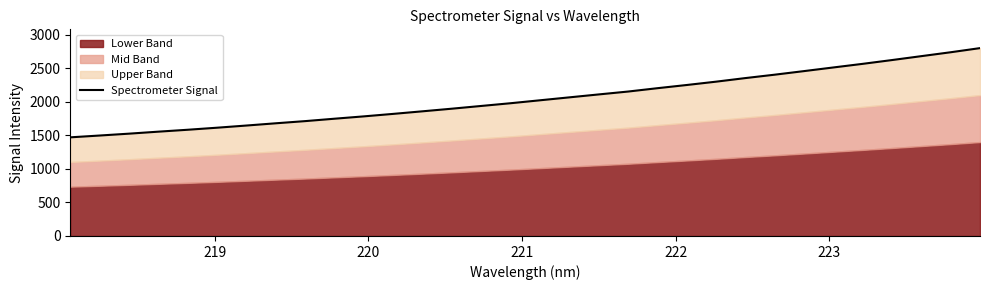

What is the sum of all values?

65516.6